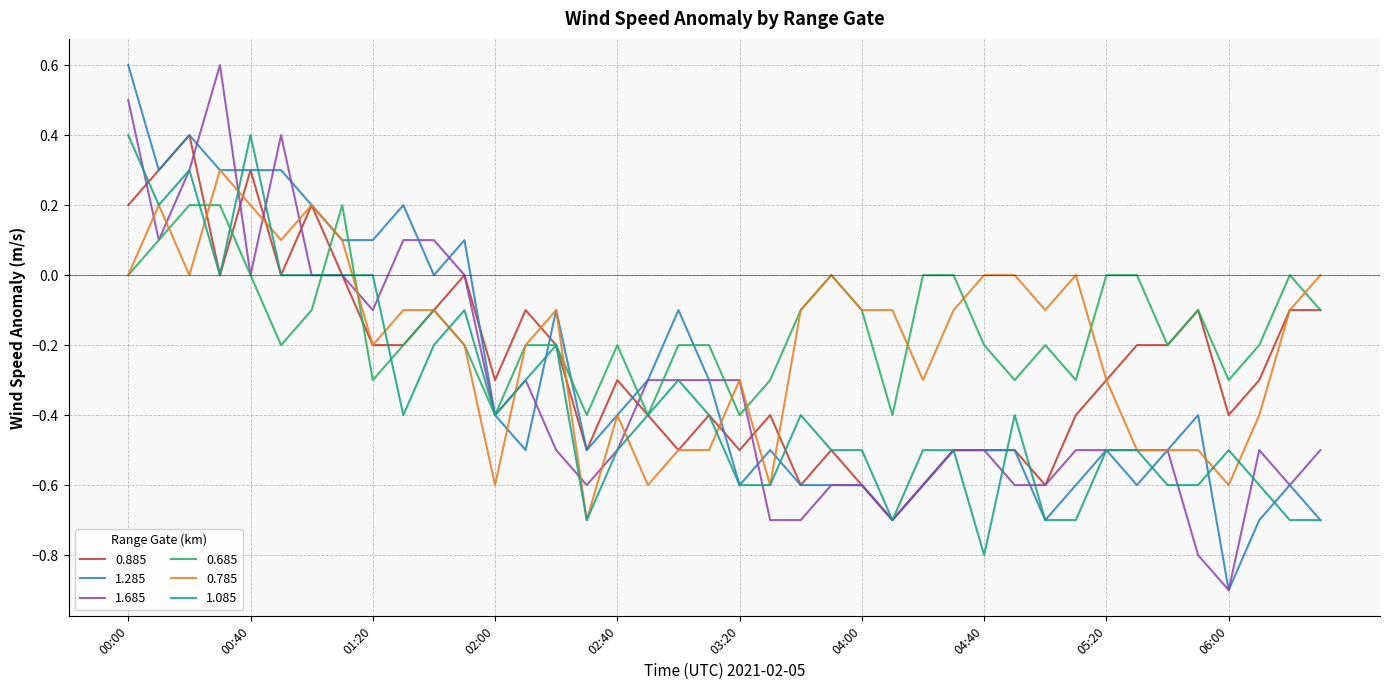

What is the lowest value of the 0.785 series?

-0.7